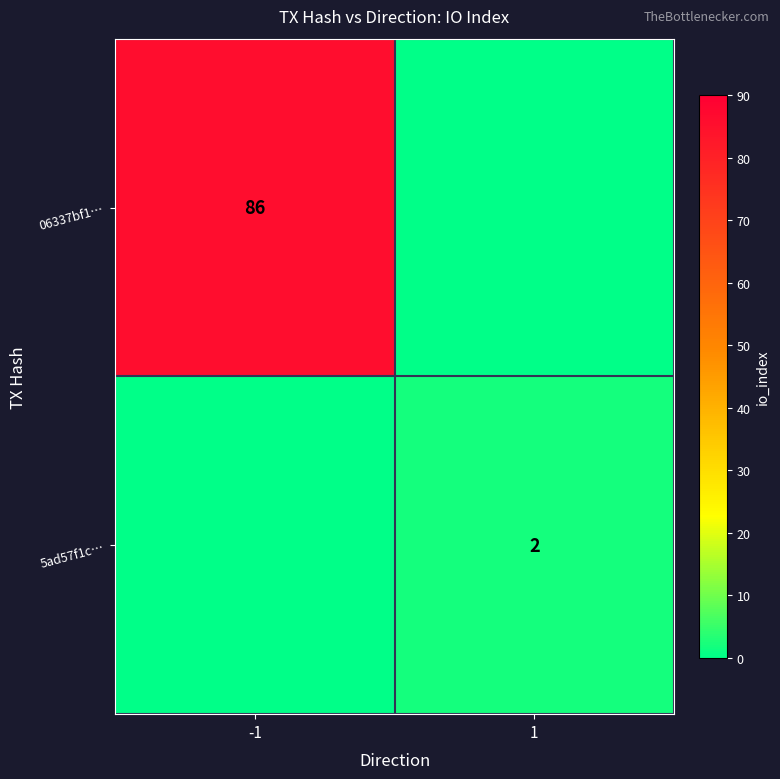

Is the value of 5ad57f1c… at 1 greater than the value of 06337bf1… at -1?

No